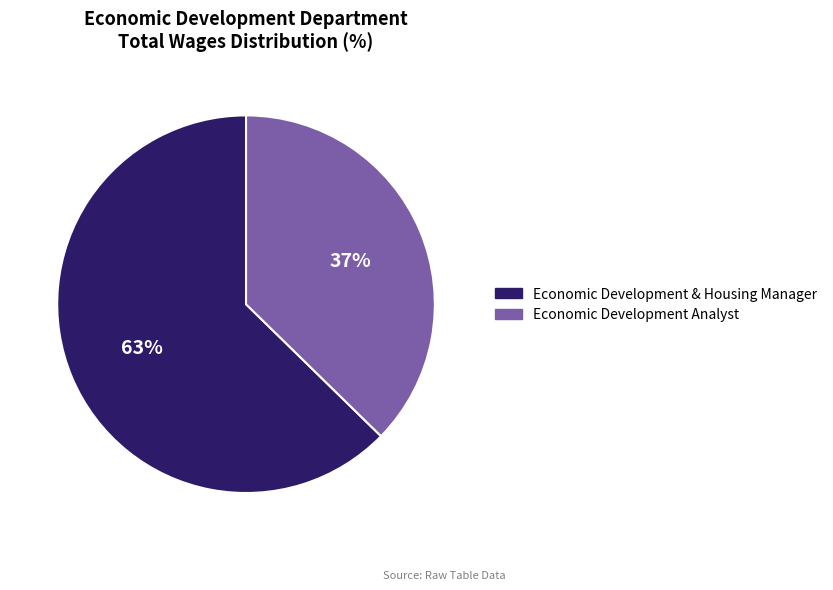

True or false: Economic Development Analyst accounts for 37% of the total.

True